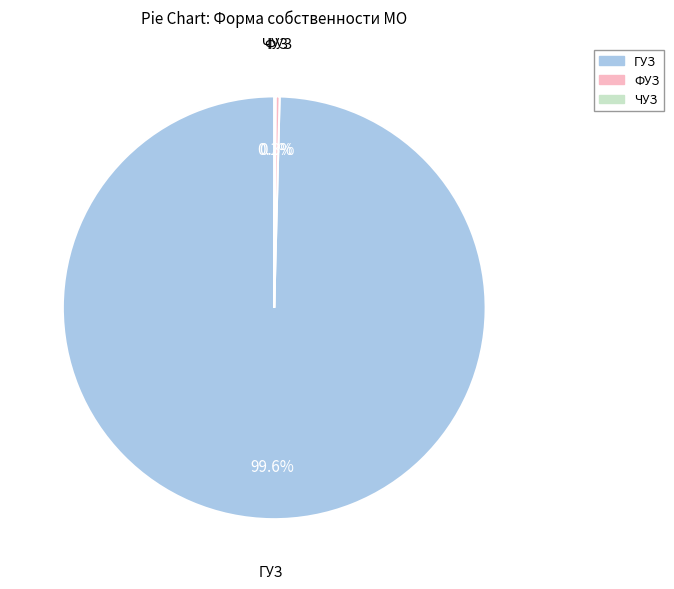

Is it true that ФУЗ is 0% of the pie?

True